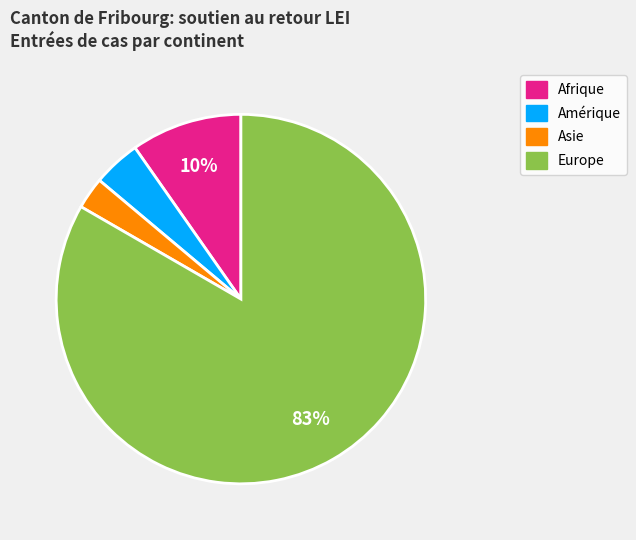

Do Asie and Amérique together represent more than half of the pie?

No